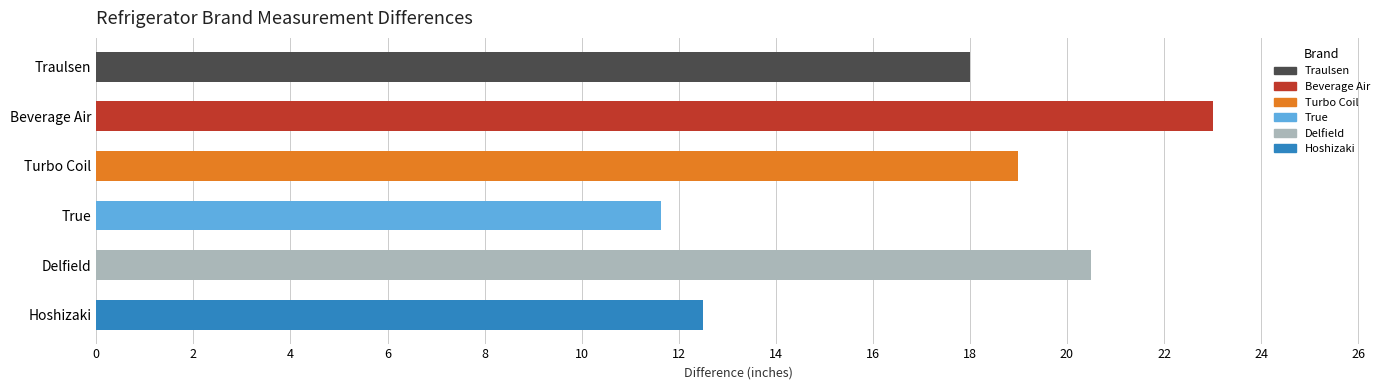

What is the difference between the maximum and second lowest values?

10.5